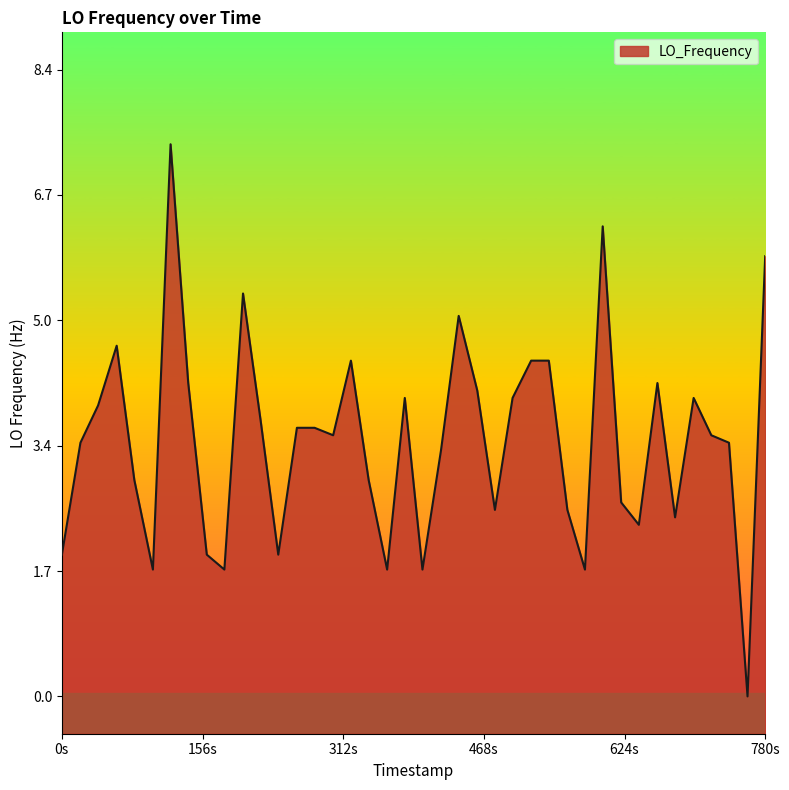

What is the greatest value displayed?

7.4